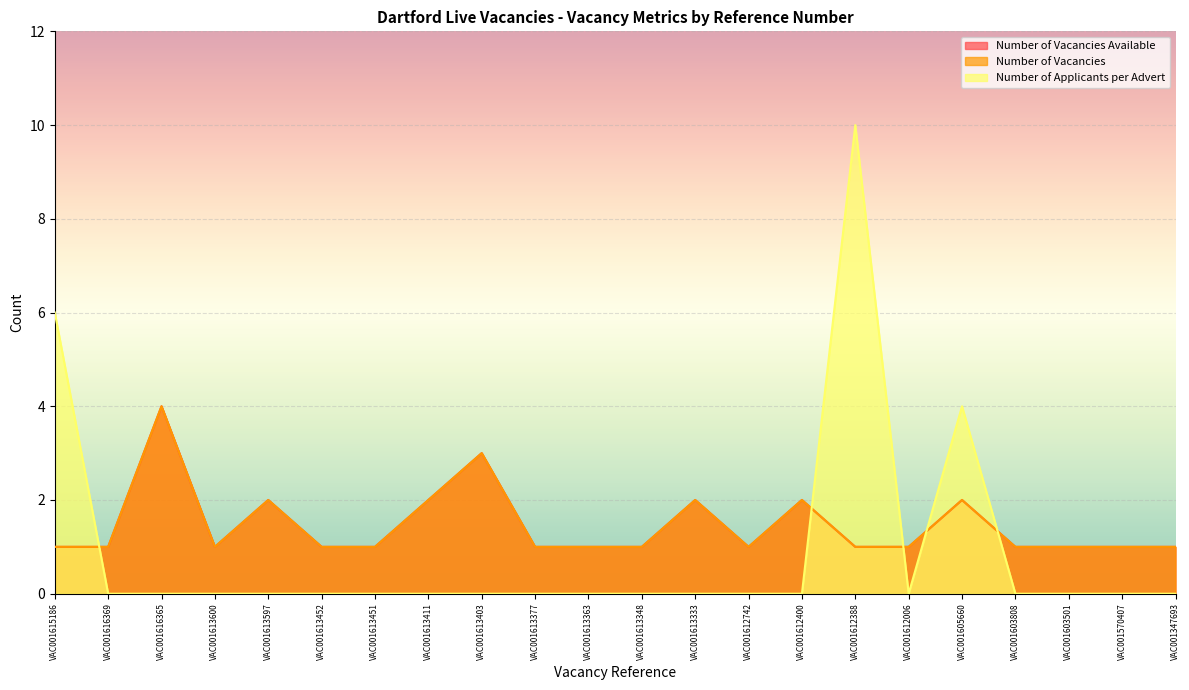

What are all the series names shown in the legend?

Number of Vacancies Available, Number of Vacancies, Number of Applicants per Advert